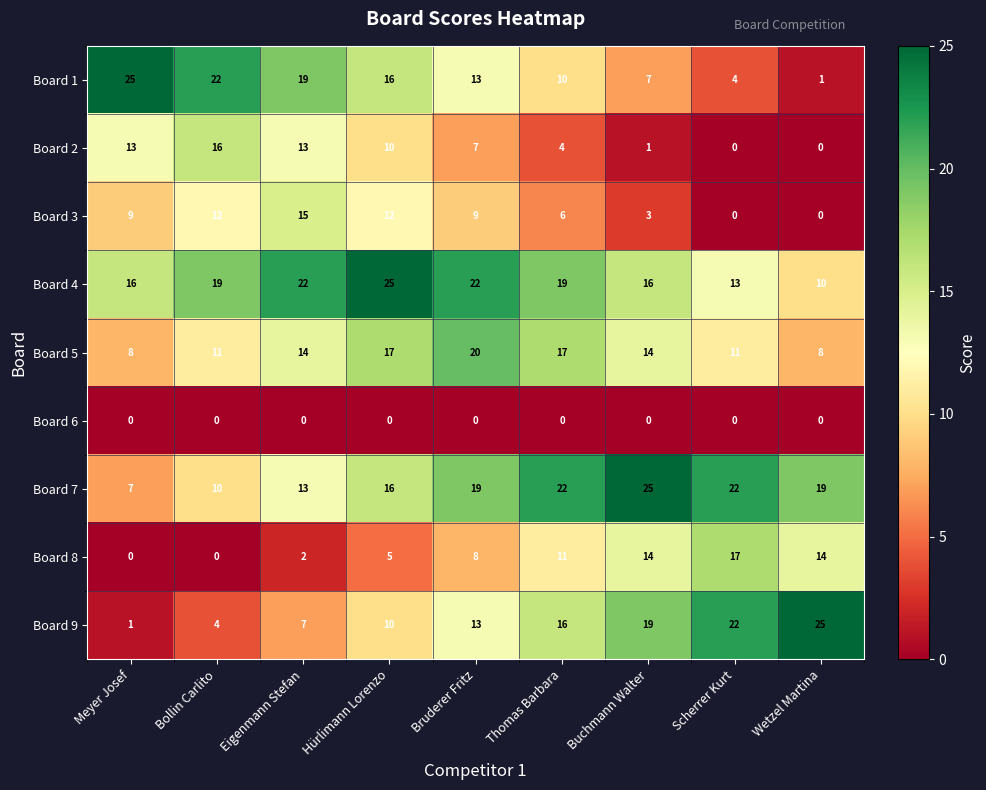

What is the sum of the Board 4 values at Hürlimann Lorenzo and Scherrer Kurt?

38